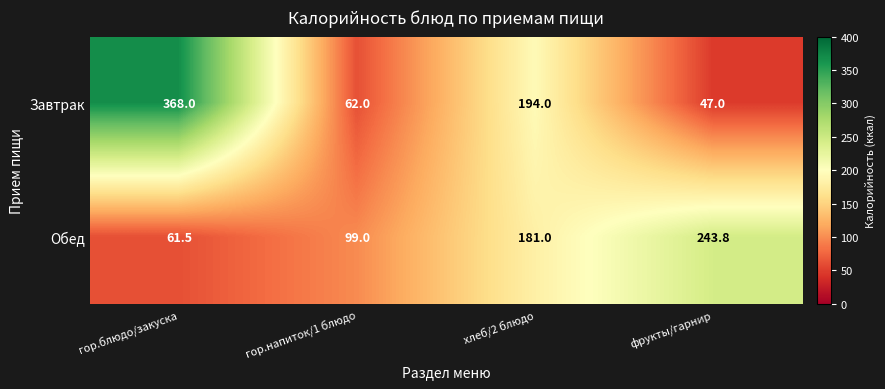

What is the spread (max minus min) of values at фрукты/гарнир?

196.8